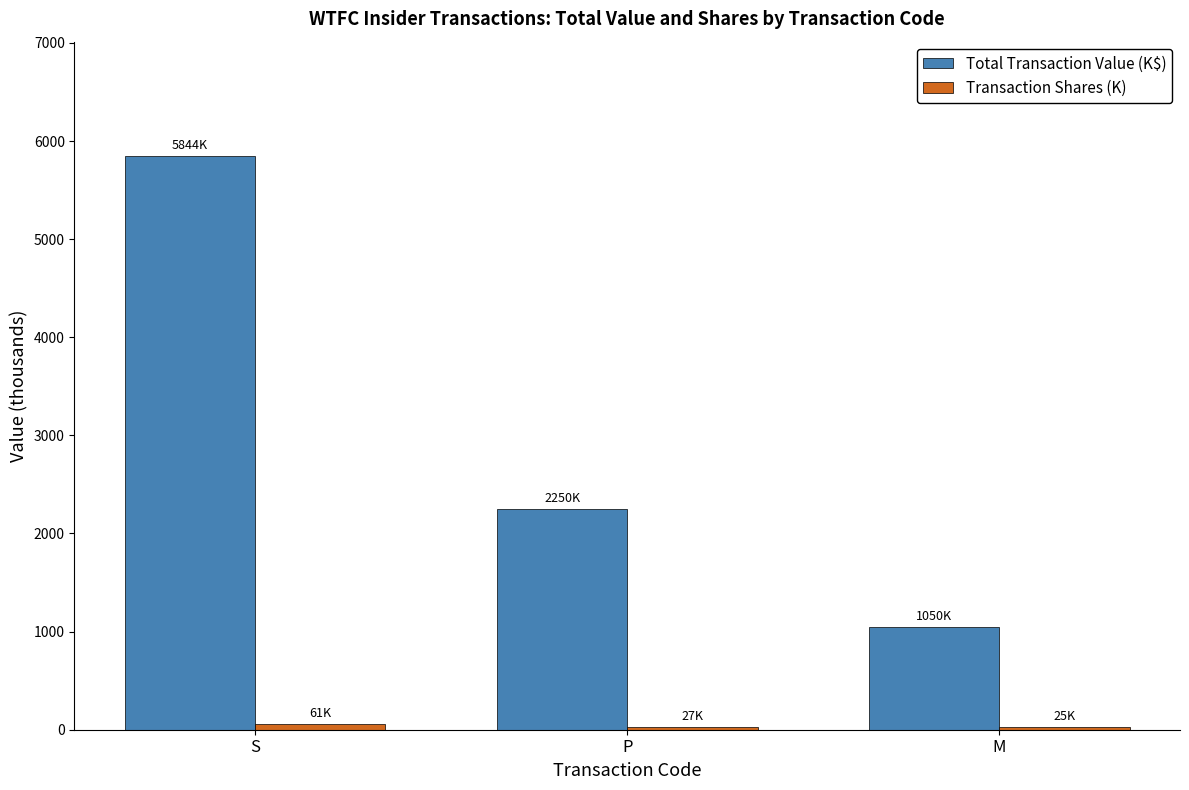

How many data points does each series have?

3